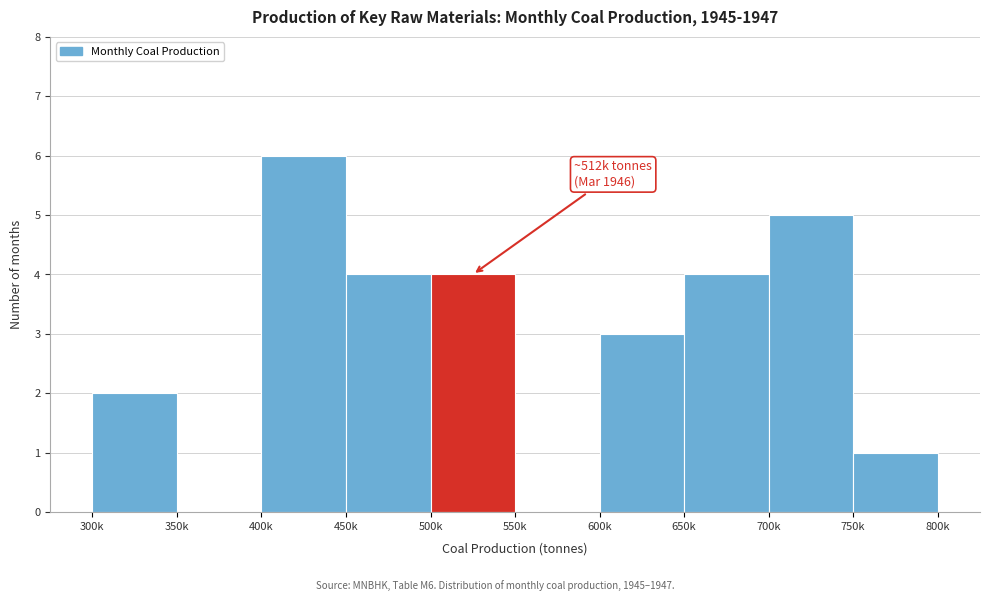

Reading right to left, list all the values displayed in this chart.

750k=1	700k=5	650k=4	600k=3	550k=0	500k=4	450k=4	400k=6	350k=0	300k=2